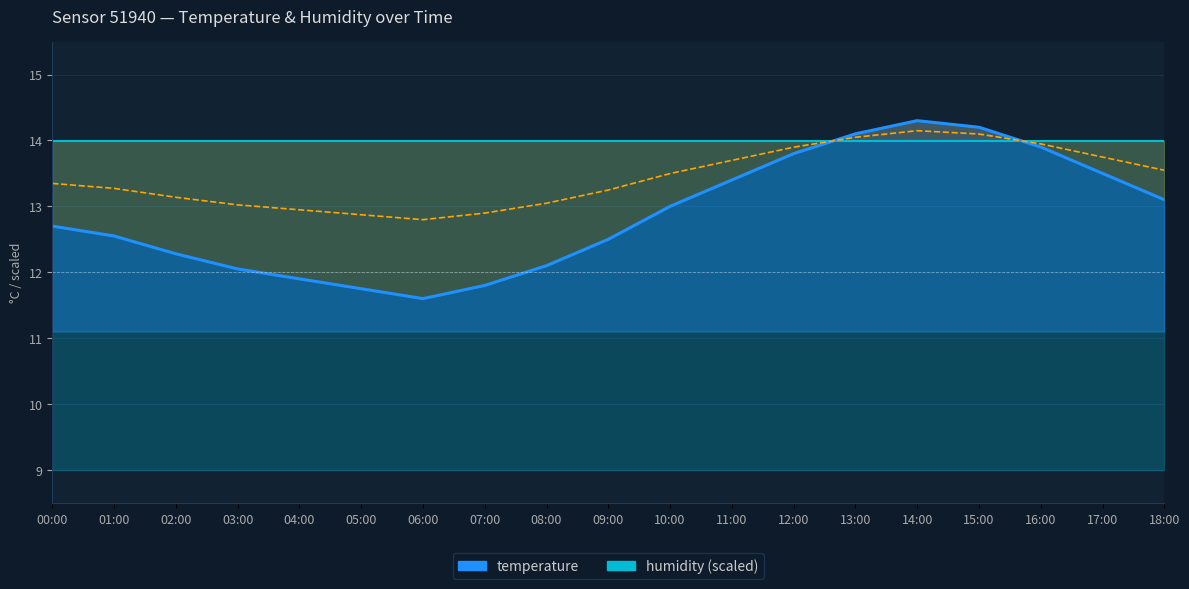

Reading right to left, list all the values displayed in this chart.

18:00=13.1	17:00=13.5	16:00=13.9	15:00=14.2	14:00=14.3	13:00=14.1	12:00=13.8	11:00=13.4	10:00=13.0	09:00=12.5	08:00=12.1	07:00=11.8	06:00=11.6	05:00=11.8	04:00=11.9	03:00=12.1	02:00=12.3	01:00=12.6	00:00=12.7